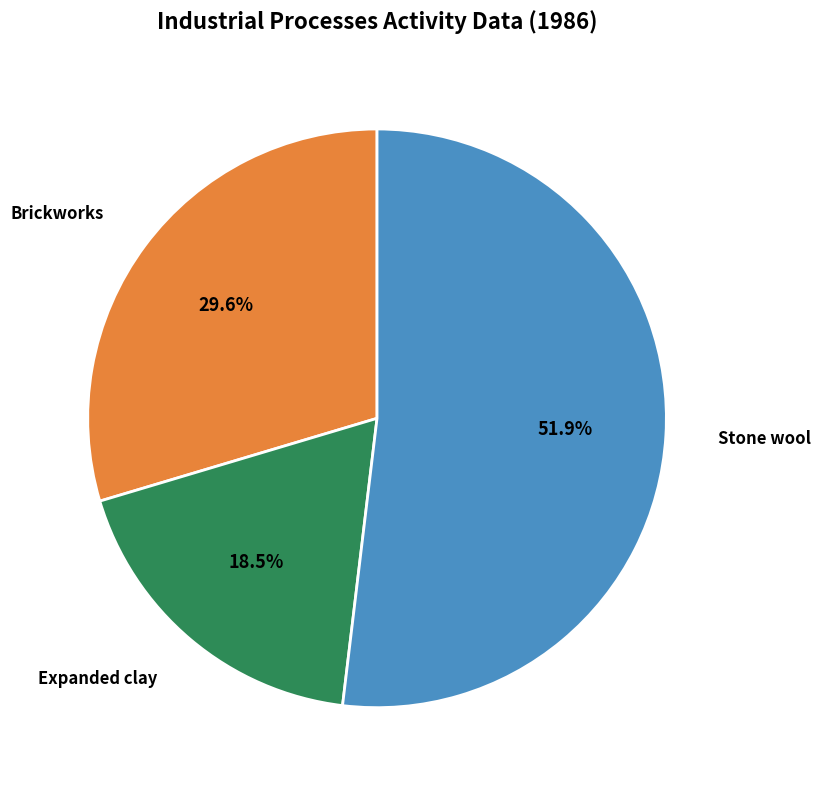

To the nearest percent, what is the average slice percentage?

33%